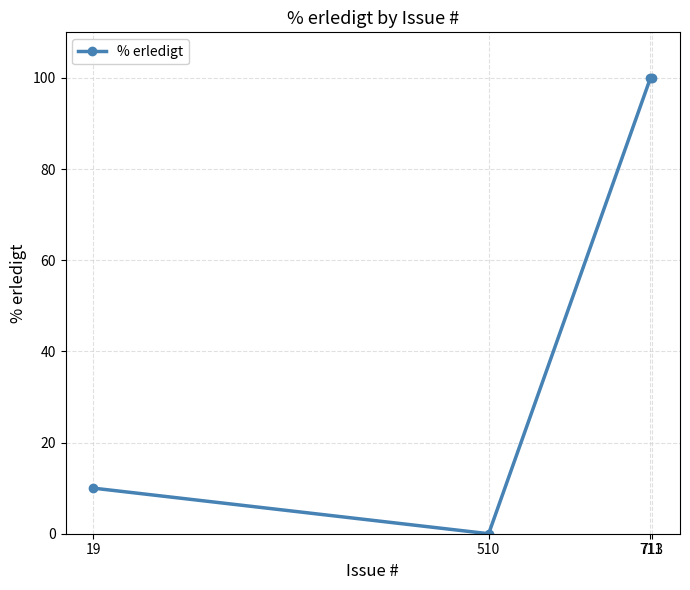

Count the number of data series in this chart.

1